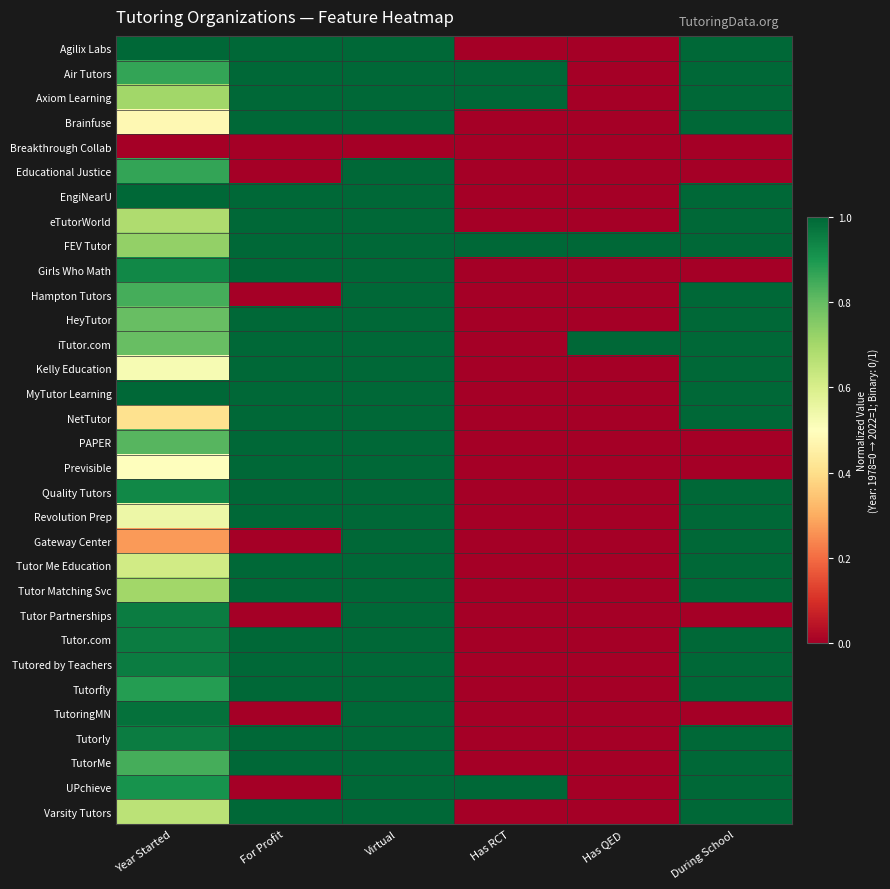

At which category is the sum across all series the highest?

Virtual